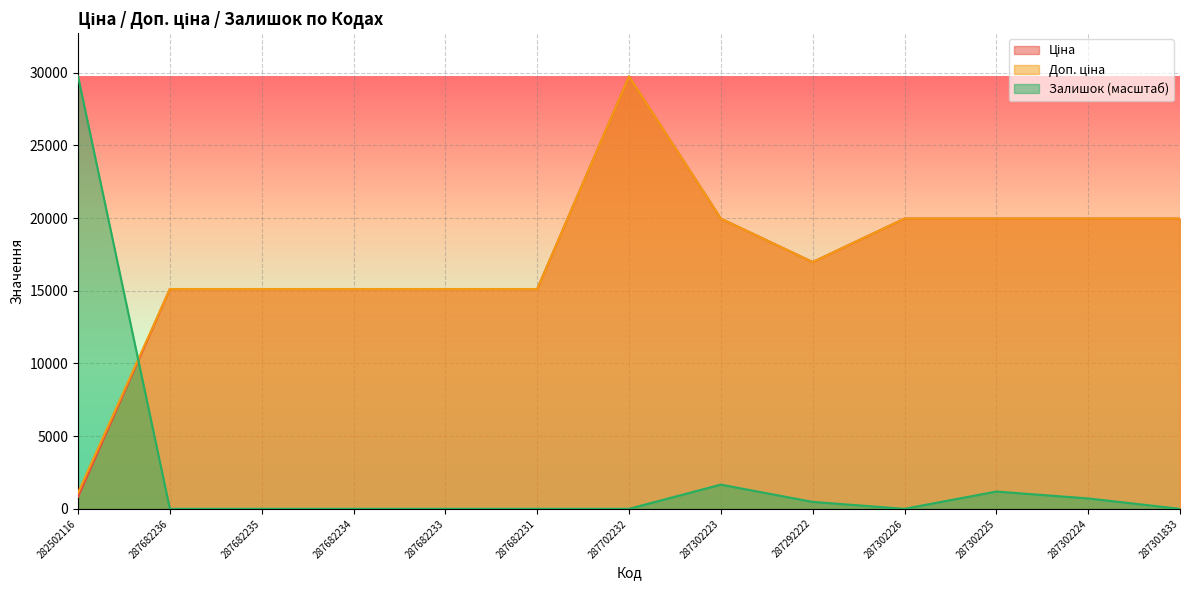

True or false: Залишок has a value of 0.0 at 287682236.

True